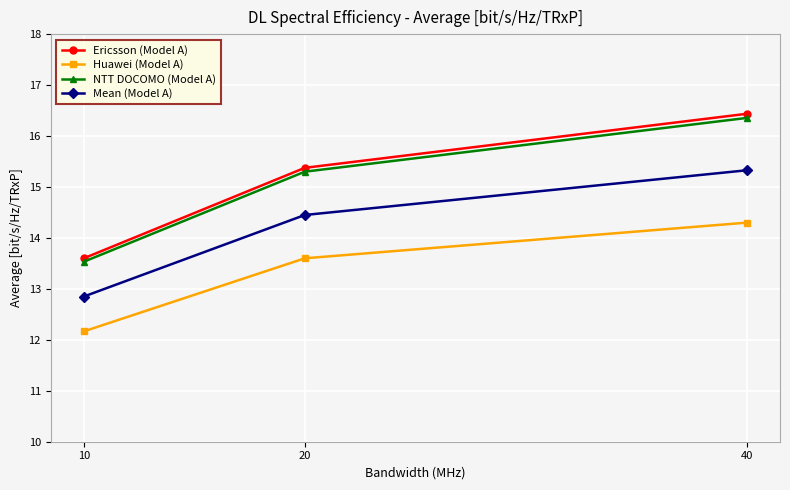

Count the number of data series in this chart.

4